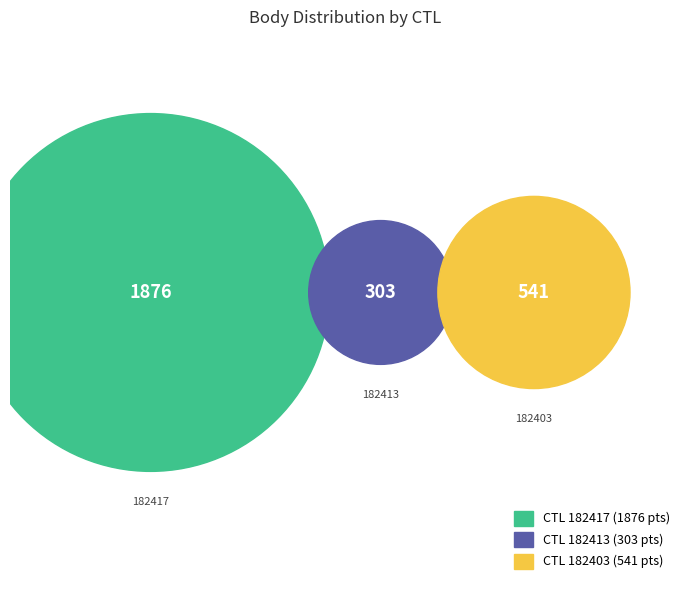

To the nearest percent, what is the difference between the largest and smallest slice percentages?

58%